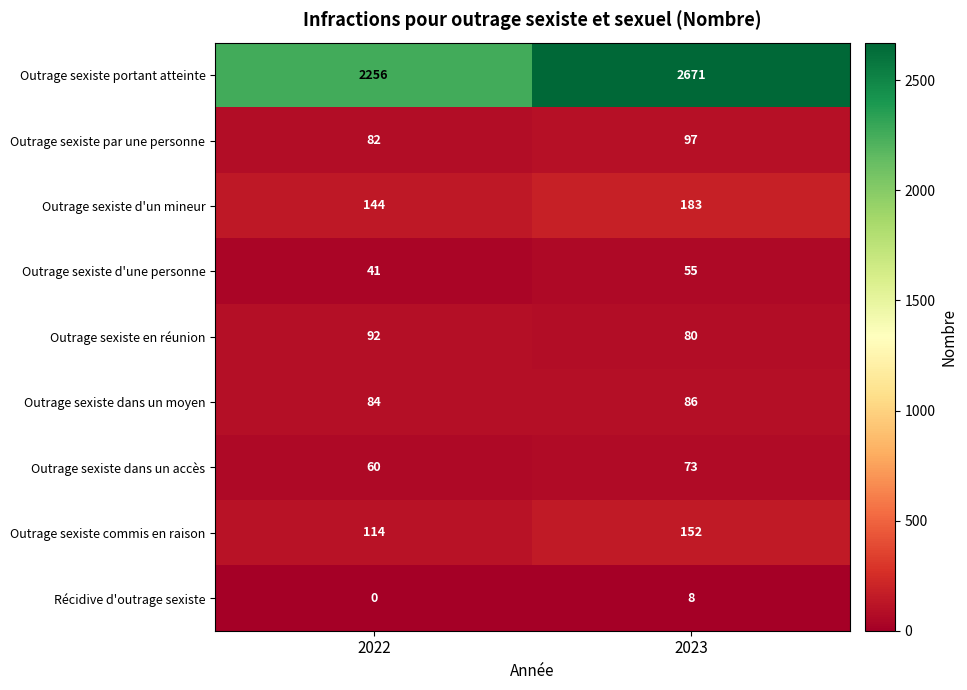

At which label does Outrage sexiste en réunion reach its minimum?

2023